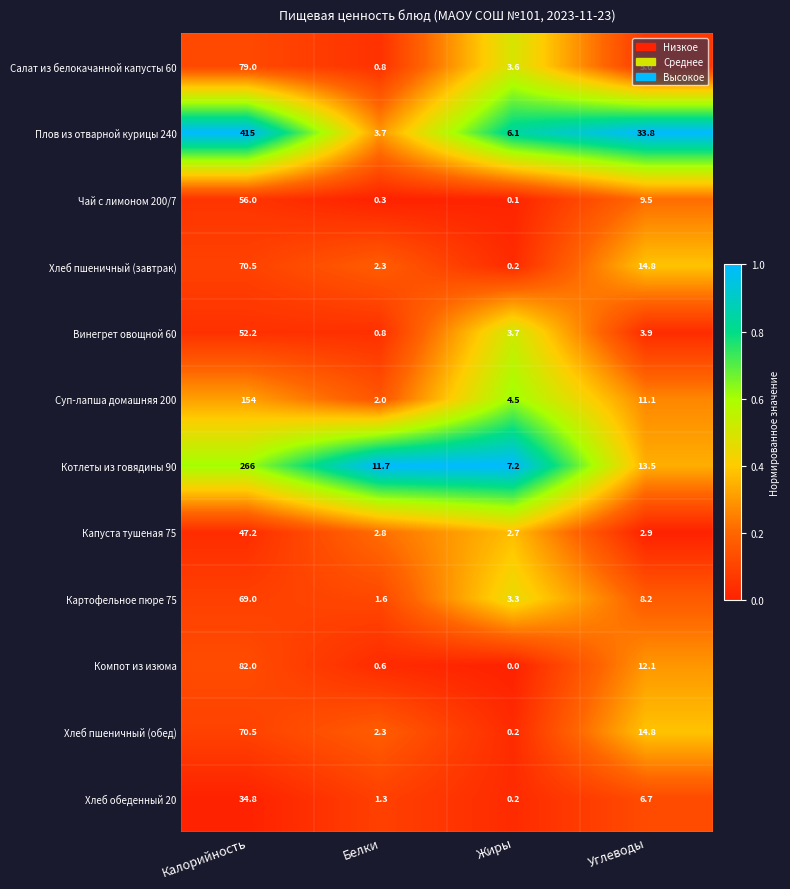

Which series changed the most between Белки and Углеводы?

Плов из отварной курицы 240